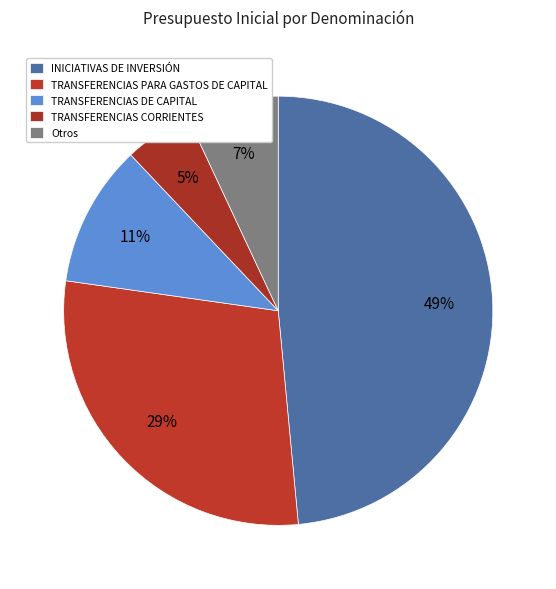

How many segments does this pie chart have?

5